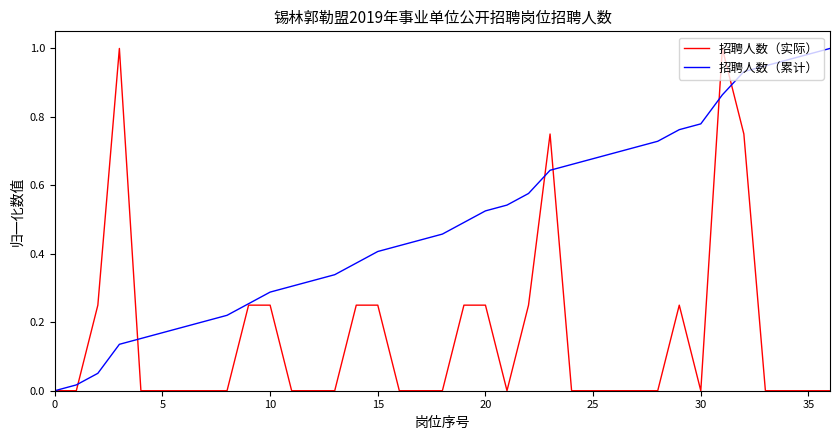

List the series in order of their overall mean, highest first.

招聘人数（累计）, 招聘人数（实际）